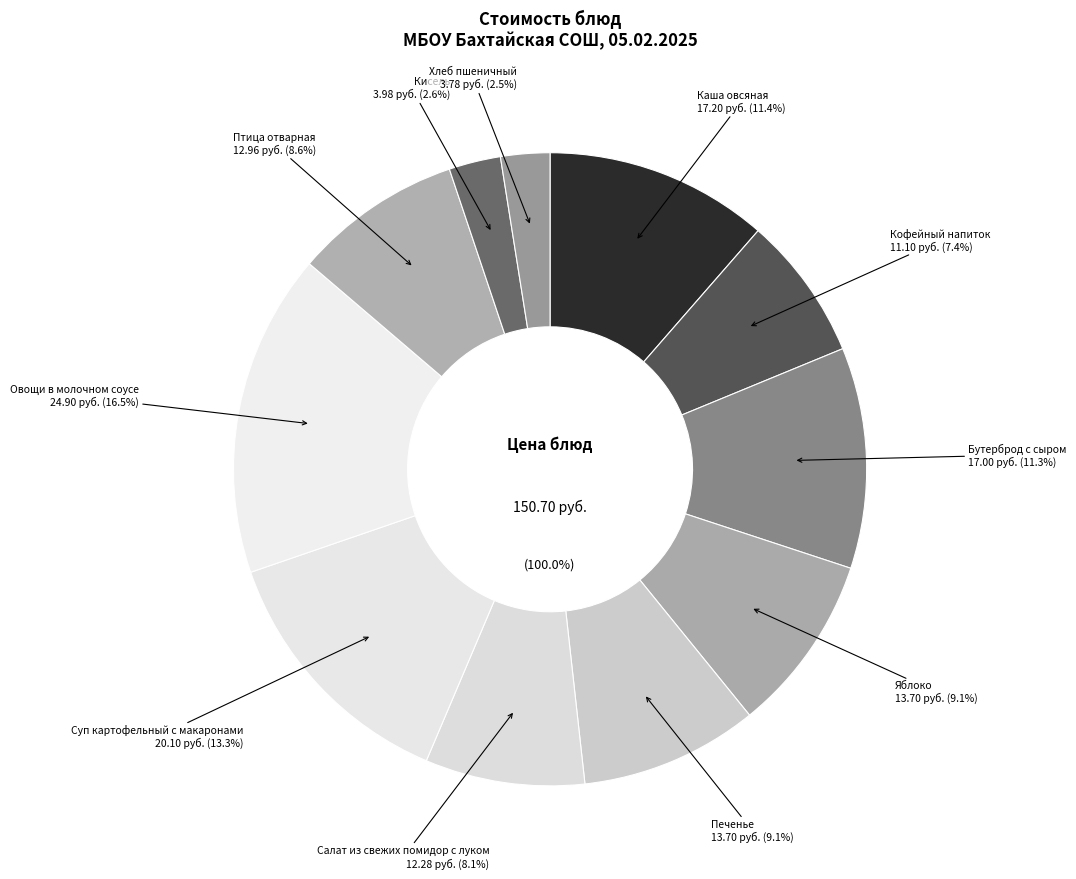

Does any single category account for the majority?

No